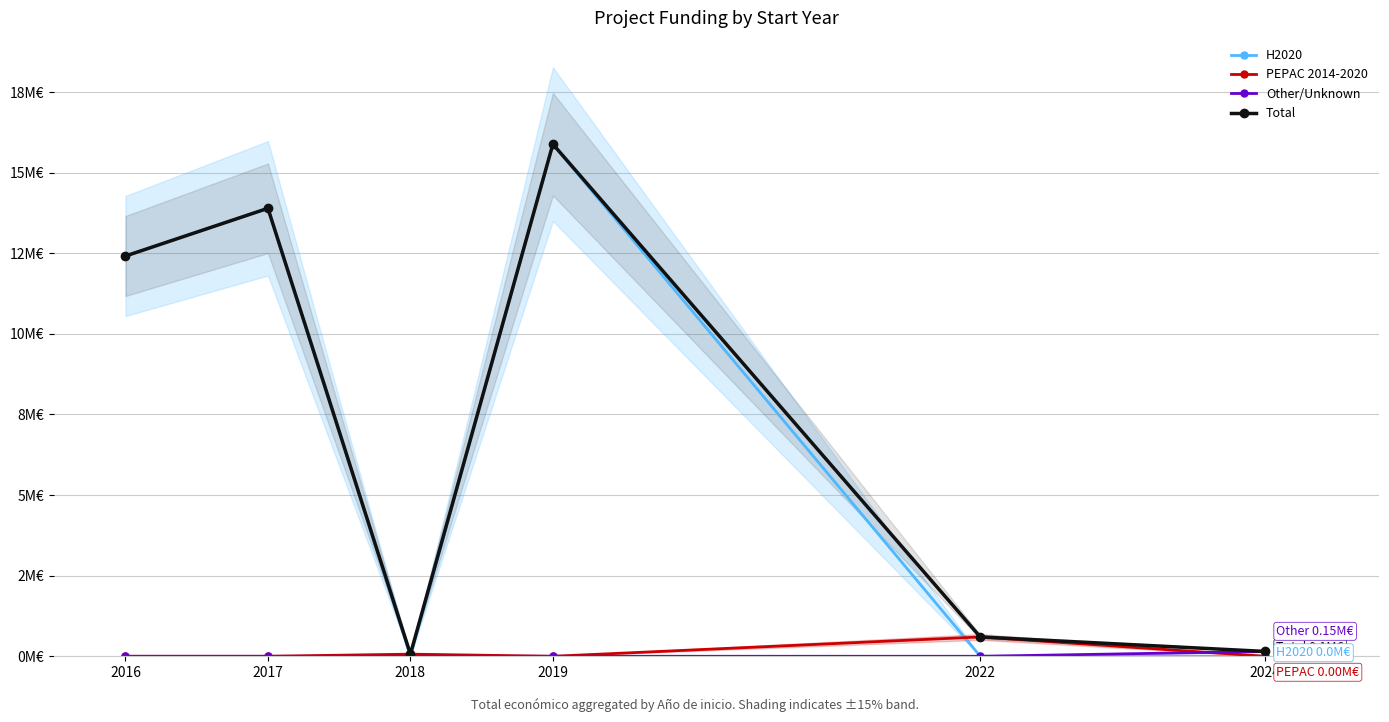

Reading left to right, extract all data points from this chart.

H2020: 12.4	13.9	0.0	15.9	0.0	0.0
PEPAC 2014-2020: 0.0	0.0	0.1	0.0	0.6	0.0
Other/Unknown: 0.0	0.0	0.0	0.0	0.0	0.1
Total: 12.4	13.9	0.1	15.9	0.6	0.1